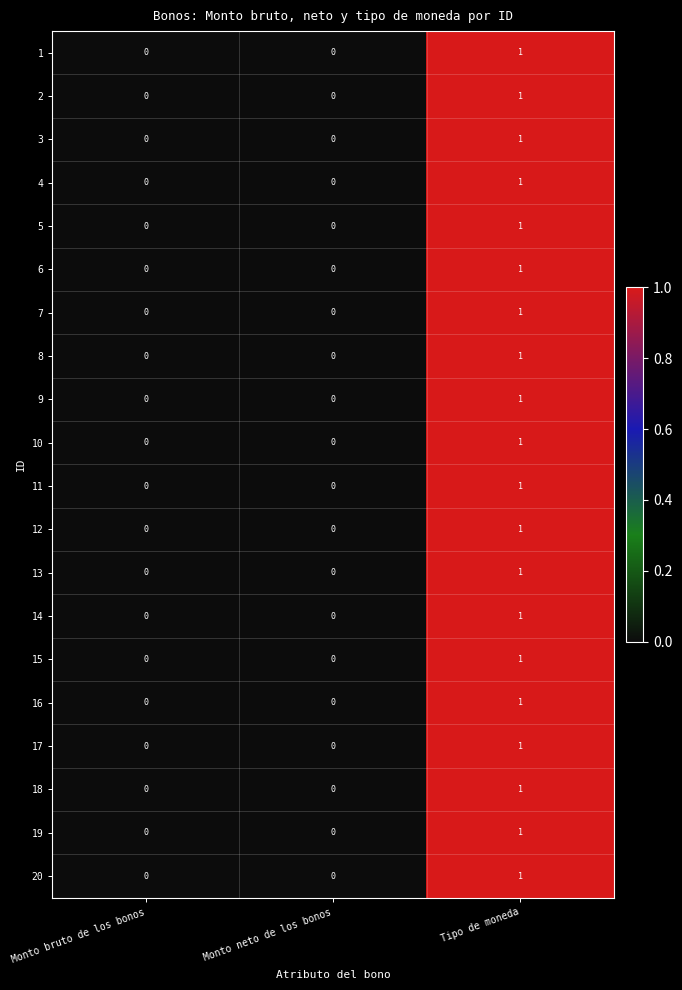

Is the value of 17 at Tipo de moneda greater than the value of 7 at Monto neto de los bonos?

Yes